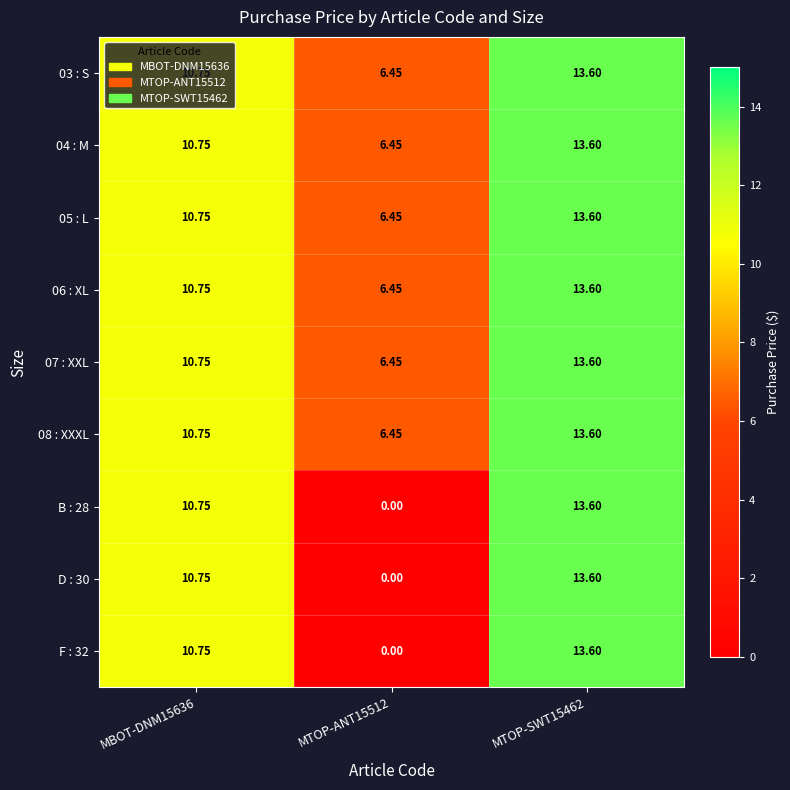

Is the value of F : 32 at MTOP-ANT15512 greater than the value of 08 : XXXL at MTOP-SWT15462?

No